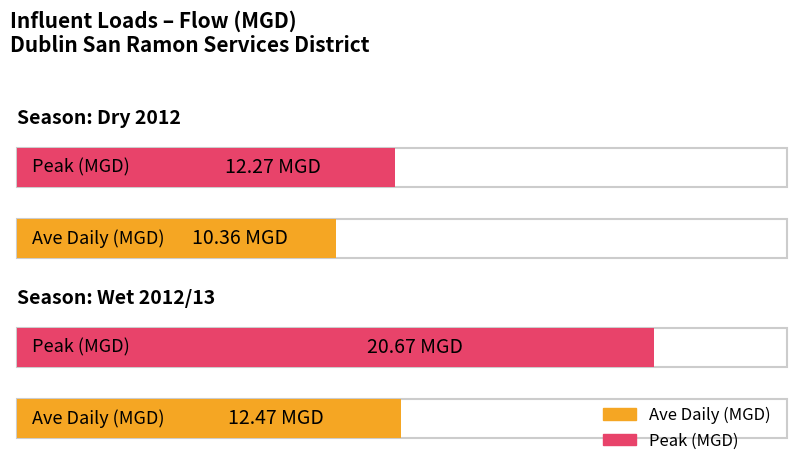

What is the difference between the maximum and minimum values in the Ave Daily (MGD) series?

2.1